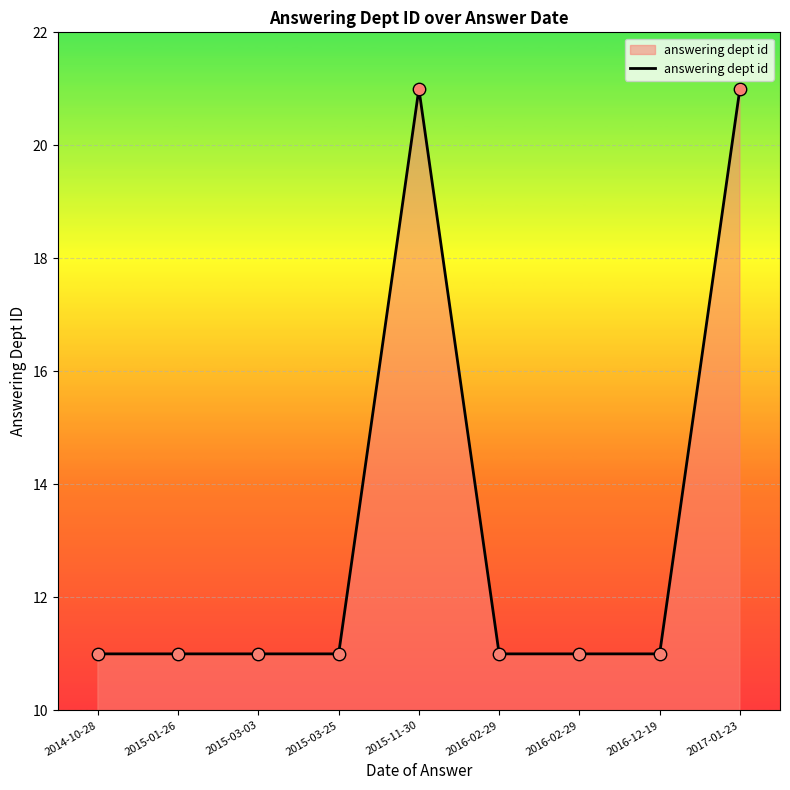

What is the change in value from 2016-02-29 to 2017-01-23?

+10